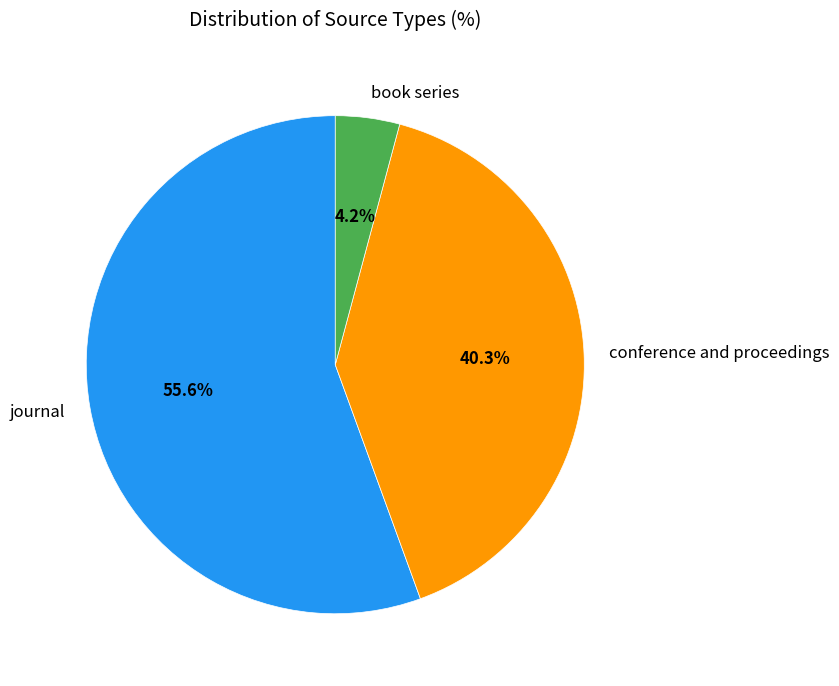

Rank the categories by value from highest to lowest.

journal, conference and proceedings, book series